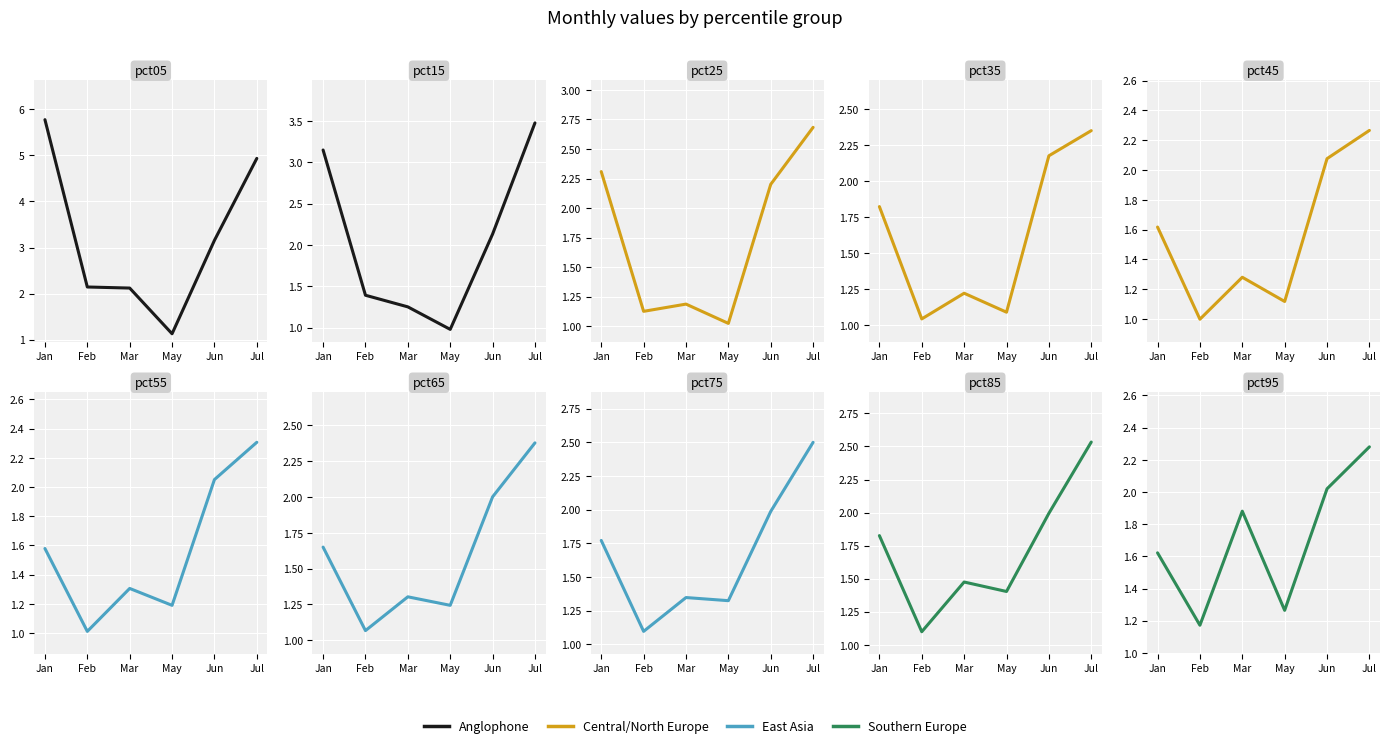

What position from the right is Jul?

1